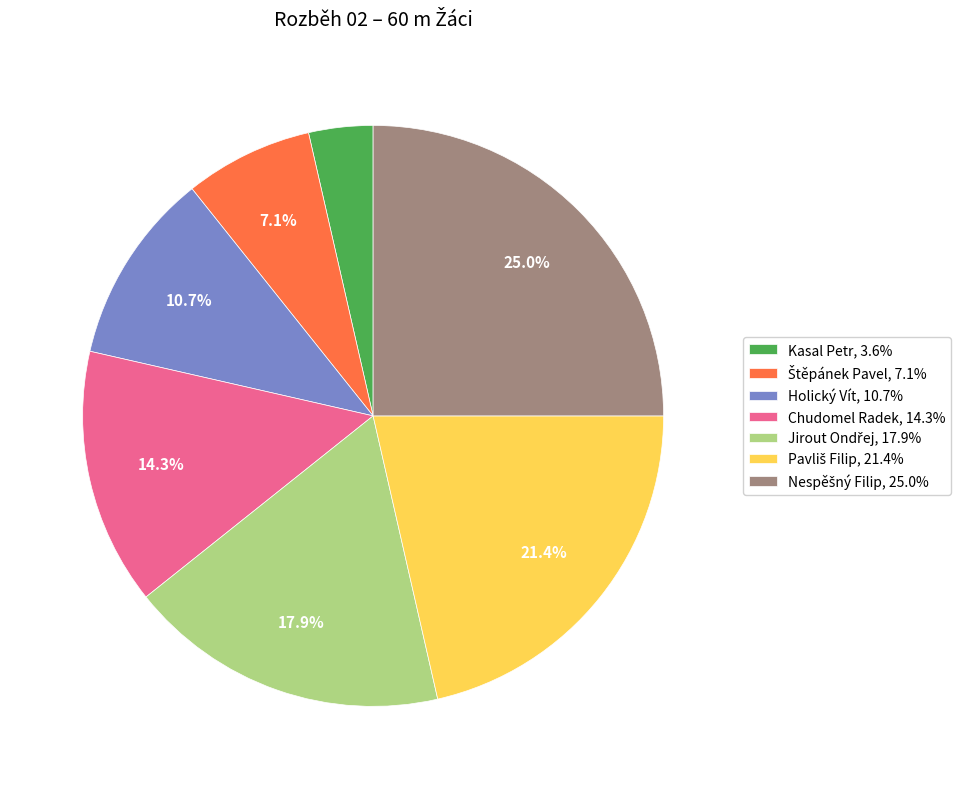

How many slices are in this pie chart?

7